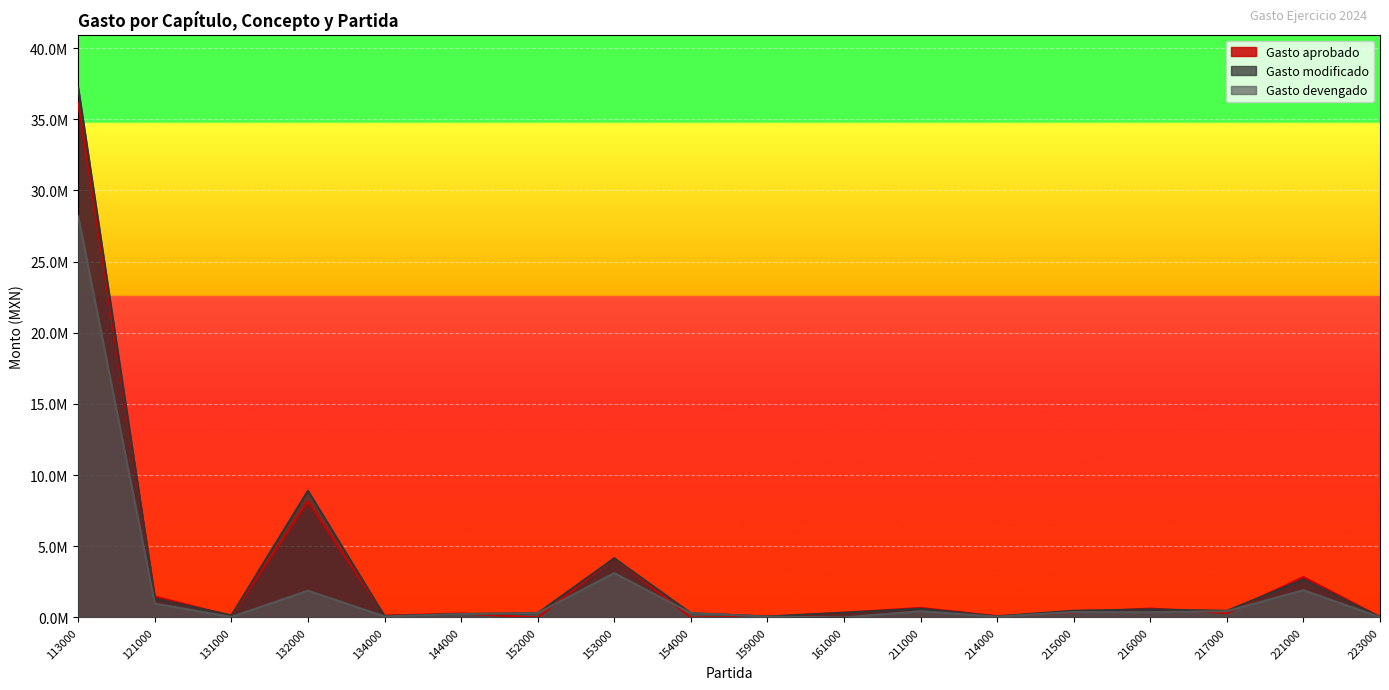

What value does the Gasto devengado series have at 217000?

442222.2